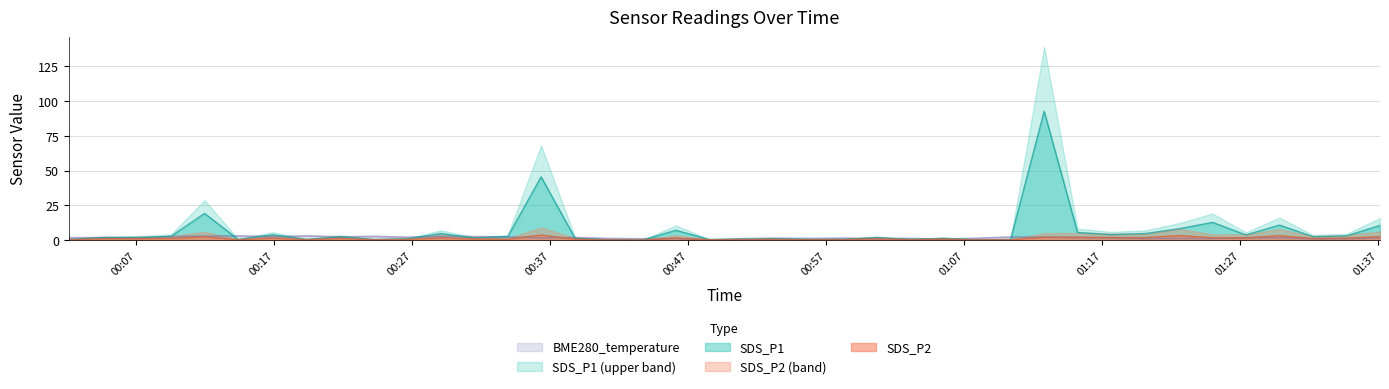

Reading left to right, list all the values displayed in this chart.

SDS_P1: 0.4	1.7	1.9	2.7	19.1	0.4	3.8	0.4	2.3	0.4	0.8	4.7	1.5	2.4	45.5	1.1	0.2	0.0	7.0	0.4	0.5	0.7	0.4	0.4	1.8	0.4	1.2	0.2	0.4	92.8	5.5	3.9	4.7	8.1	12.7	3.7	10.8	2.4	2.9	10.5
SDS_P2: 0.2	0.8	0.9	1.1	2.4	0.2	1.4	0.2	1.1	0.2	0.4	1.6	0.7	0.5	3.6	0.6	0.1	0.0	1.4	0.2	0.3	0.4	0.2	0.2	0.9	0.2	0.6	0.1	0.2	2.0	2.0	1.9	1.7	3.2	1.6	1.6	3.1	1.1	1.4	2.5
BME280_temperature: 1.6	1.7	1.2	2.5	2.8	3.0	2.4	3.0	2.3	2.6	2.0	2.6	2.4	2.2	1.6	1.8	1.1	0.9	1.0	0.1	1.0	1.3	1.1	1.3	0.9	1.1	0.5	1.3	2.2	2.1	1.7	1.4	1.1	1.2	1.1	1.6	1.7	0.8	0.9	1.5